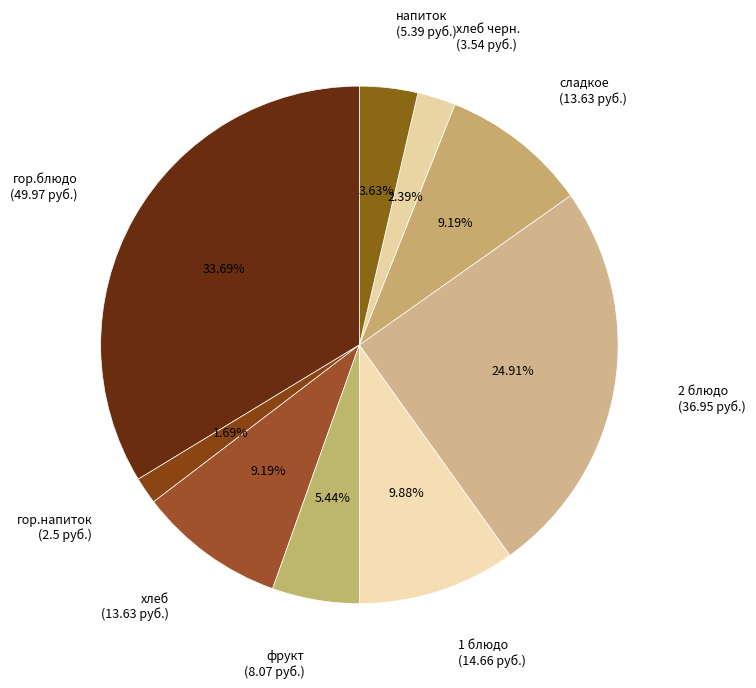

Is there any slice that represents more than half of the pie?

No